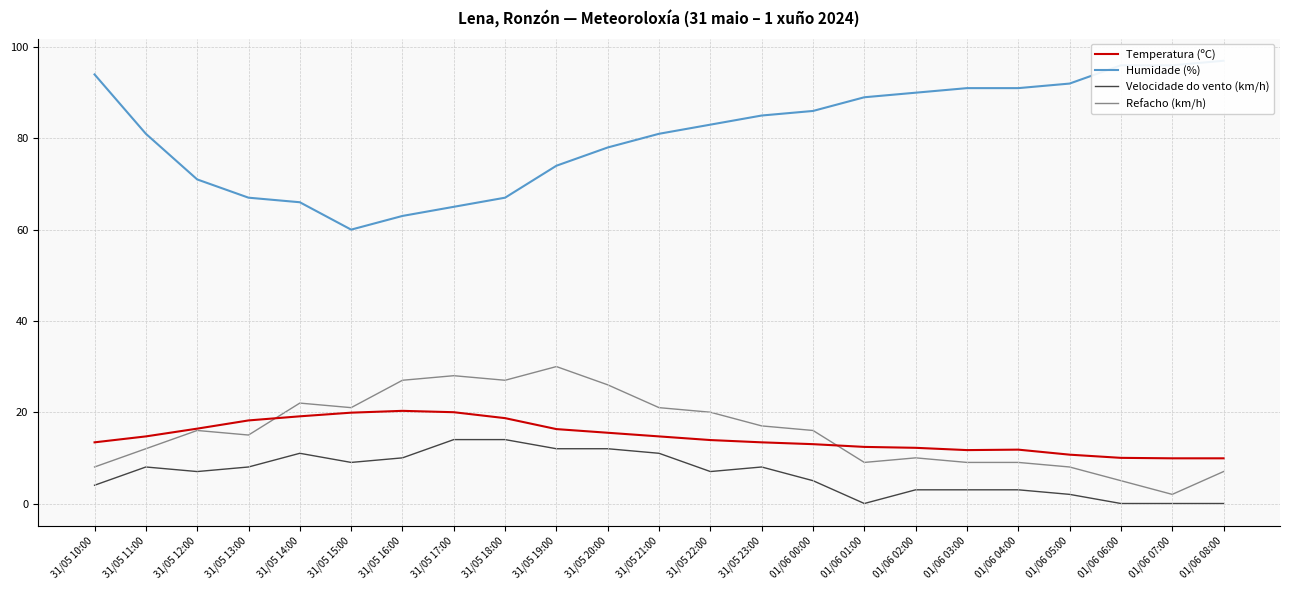

What position from the left is 31/05 12:00?

3